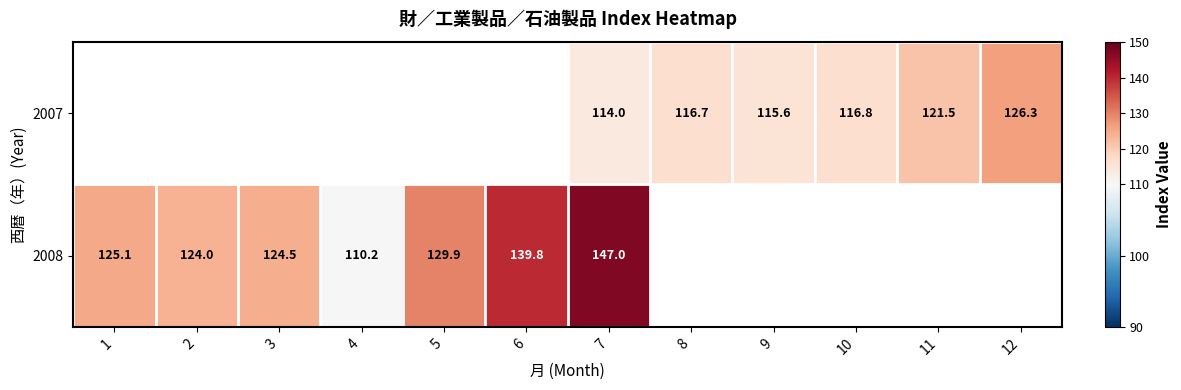

Is it true that 2008 equals 61.7 at 1?

False